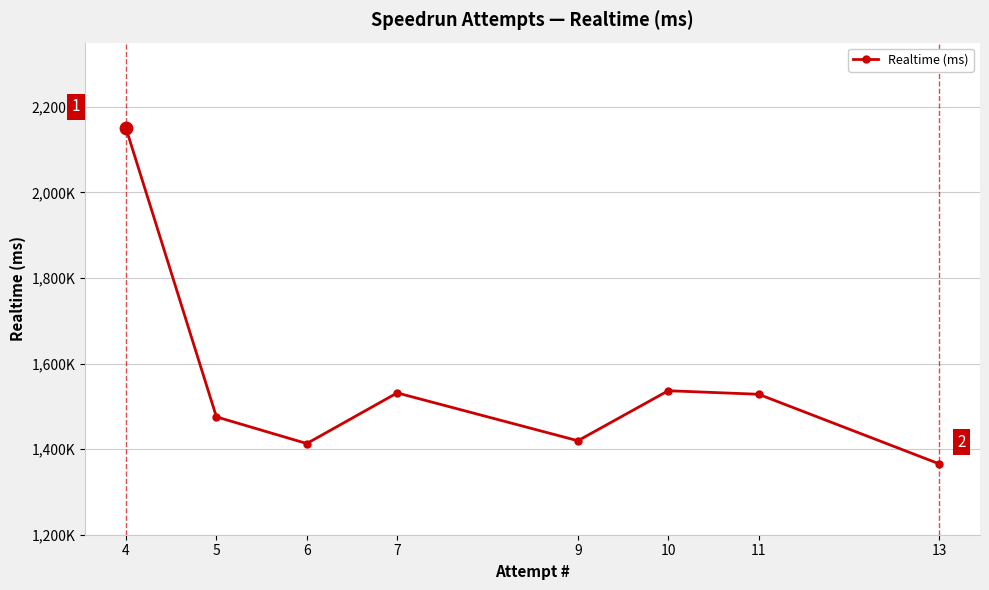

Is this an area chart (filled region under the line)?

No